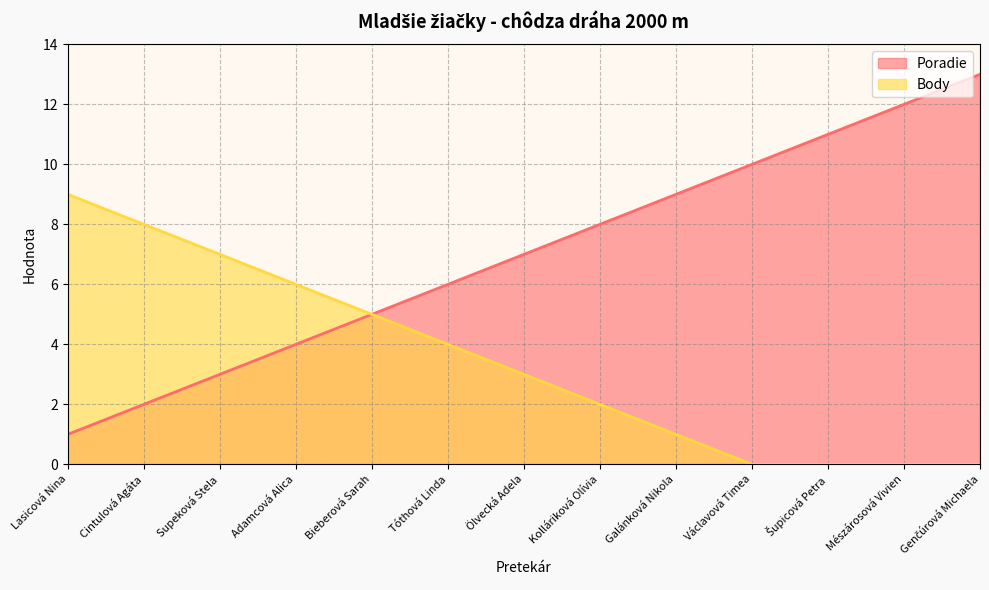

Reading right to left, list all the values displayed in this chart.

Poradie: 13	12	11	10	9	8	7	6	5	4	3	2	1
Body: 0	0	0	0	1	2	3	4	5	6	7	8	9